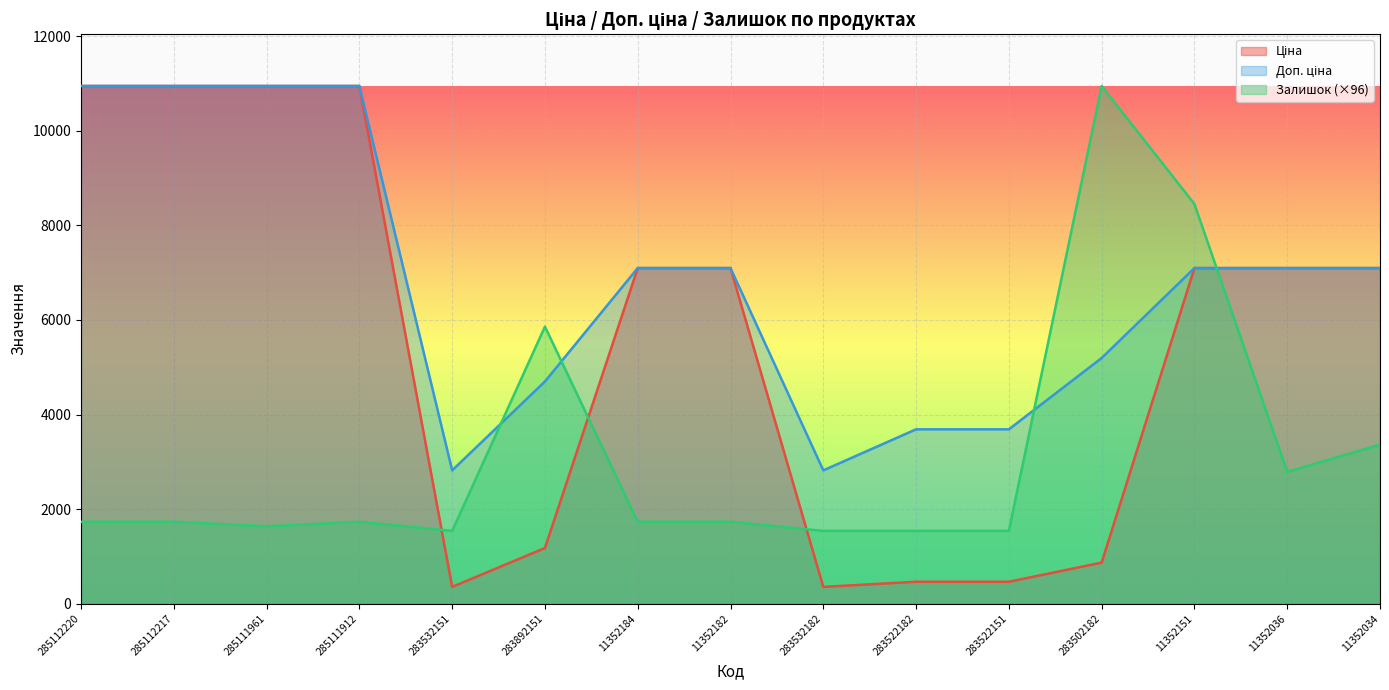

Between 11352034 and 285111912, which is larger?

285111912